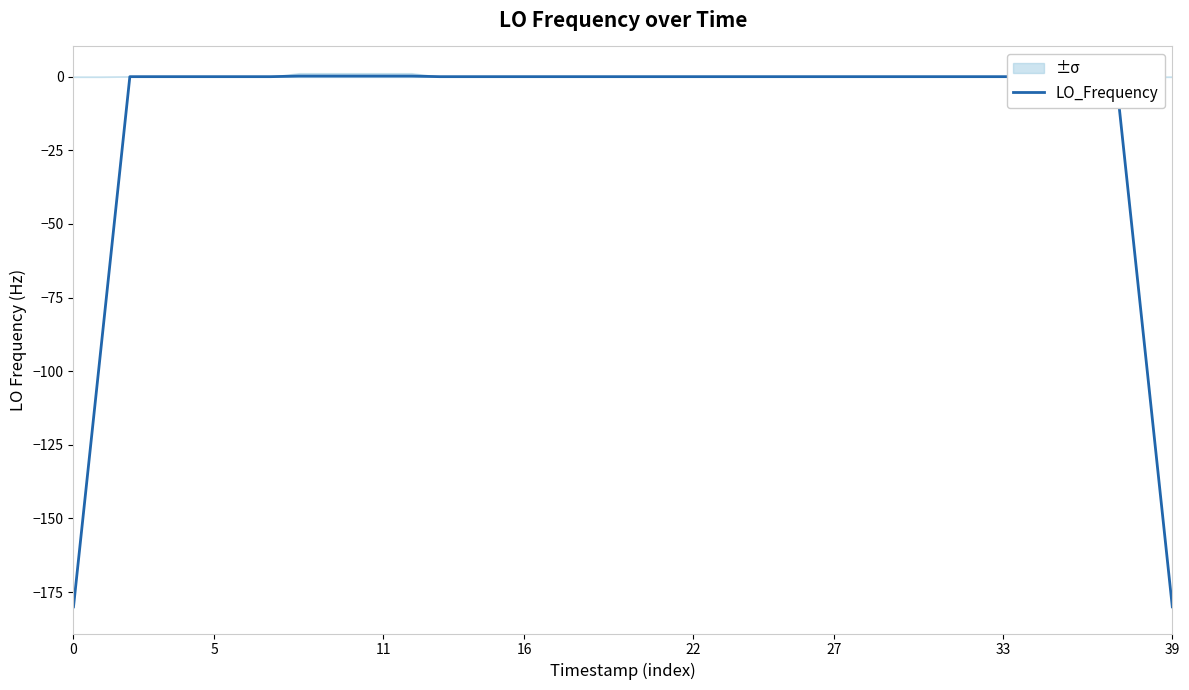

What is the value of the 1st point from the left?

-180.0